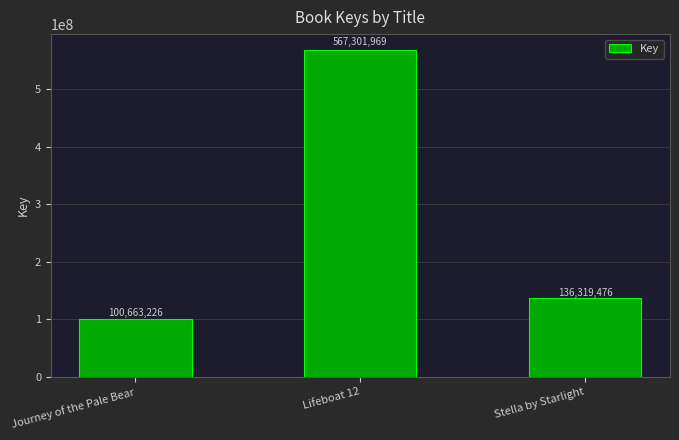

How many distinct data groups are displayed?

1